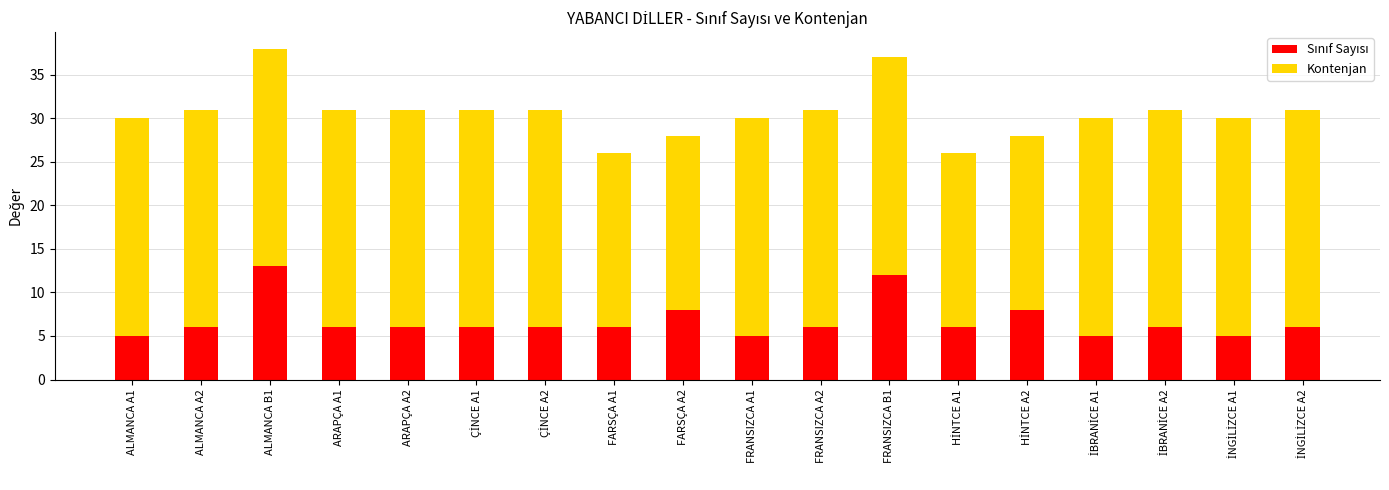

Count the number of data series in this chart.

2